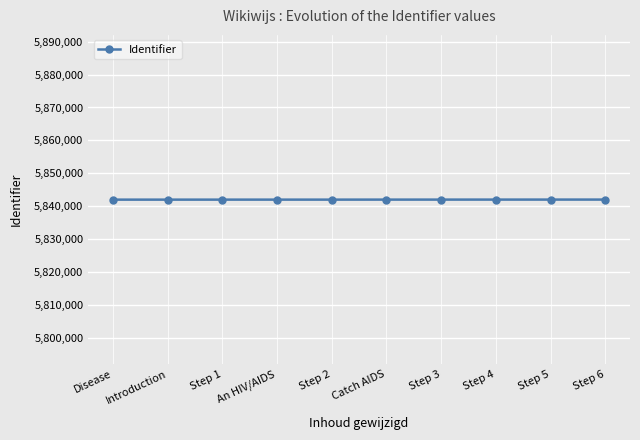

Approximately how many times larger is the value at Step 4 compared to Step 6?

1.0